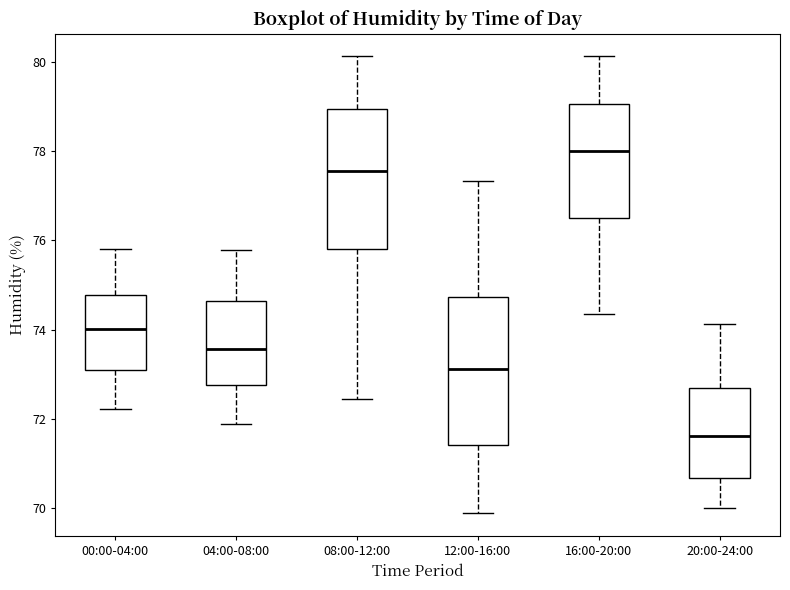

Reading left to right, read every box against the y-axis: the position of its median line, the range the box covers, and the ends of its whiskers. The values are not printed on the chart, so give them approximately, as read against the axis.

00:00-04:00: median 74.0, box 73.0 to 74.8, whiskers 72.2 to 75.8
04:00-08:00: median 73.6, box 72.8 to 74.6, whiskers 71.8 to 75.8
08:00-12:00: median 77.6, box 75.8 to 79.0, whiskers 72.4 to 80.2
12:00-16:00: median 73.2, box 71.4 to 74.8, whiskers 69.8 to 77.4
16:00-20:00: median 78.0, box 76.6 to 79.0, whiskers 74.4 to 80.2
20:00-24:00: median 71.6, box 70.6 to 72.6, whiskers 70.0 to 74.2